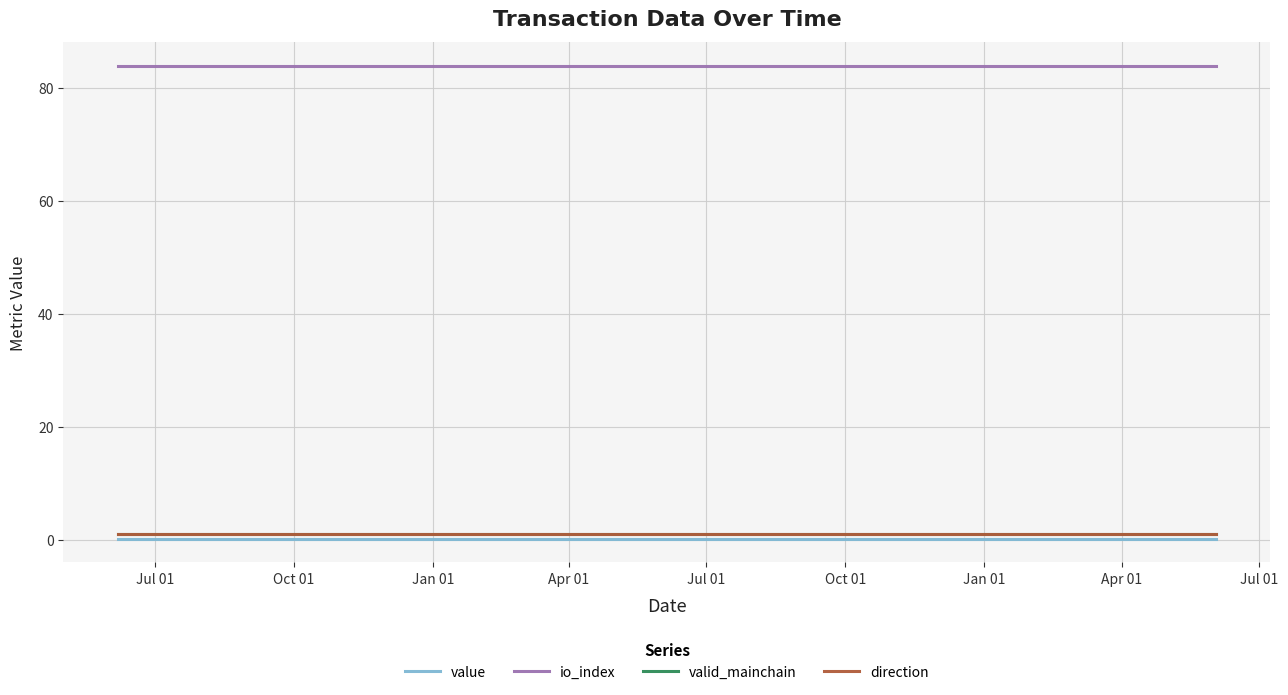

How many lines are shown in the chart?

4